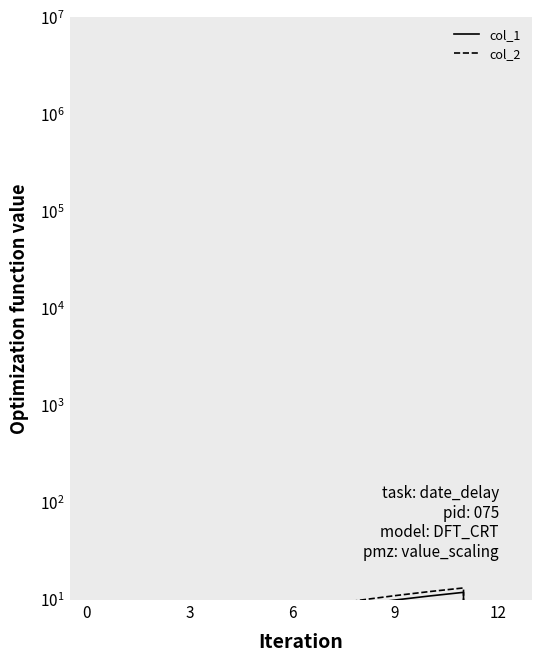

Which series has the largest total across all categories?

col_2